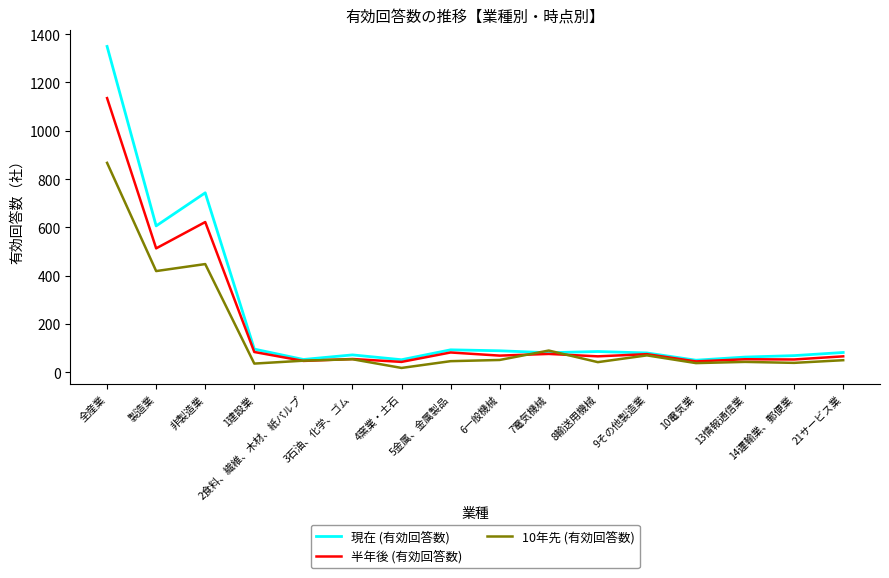

True or false: 半年後 (有効回答数) and 10年先 (有効回答数) cross at least once.

True